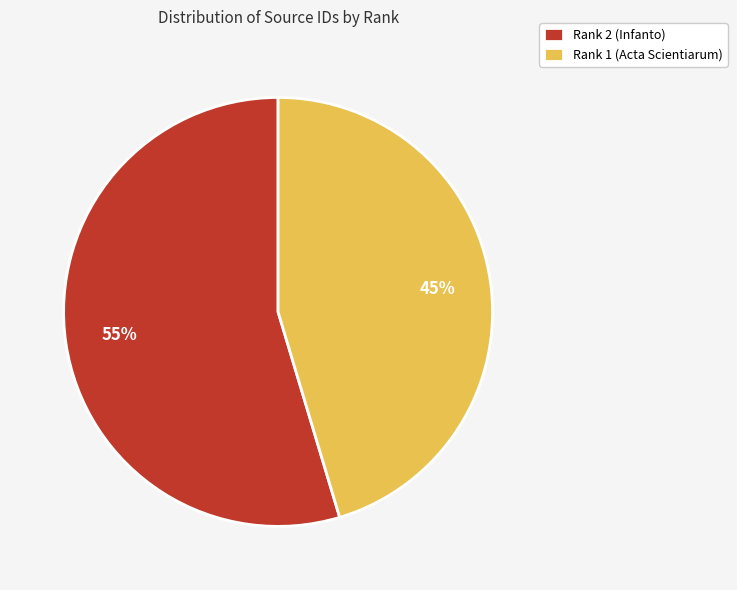

What is the smallest slice in the pie chart?

Rank 1 (Acta Scientiarum)